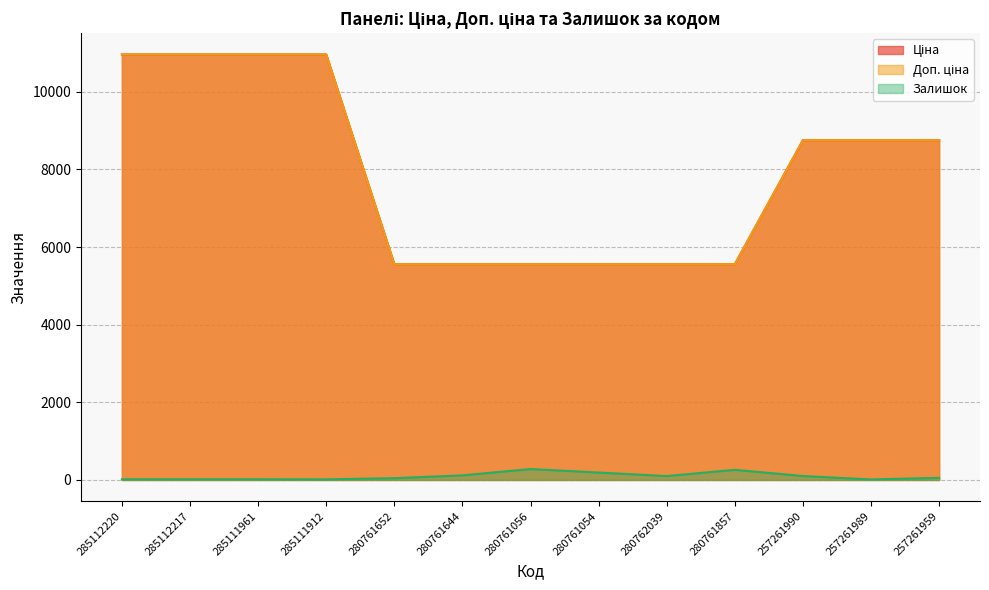

Does the chart have visible grid lines?

Yes